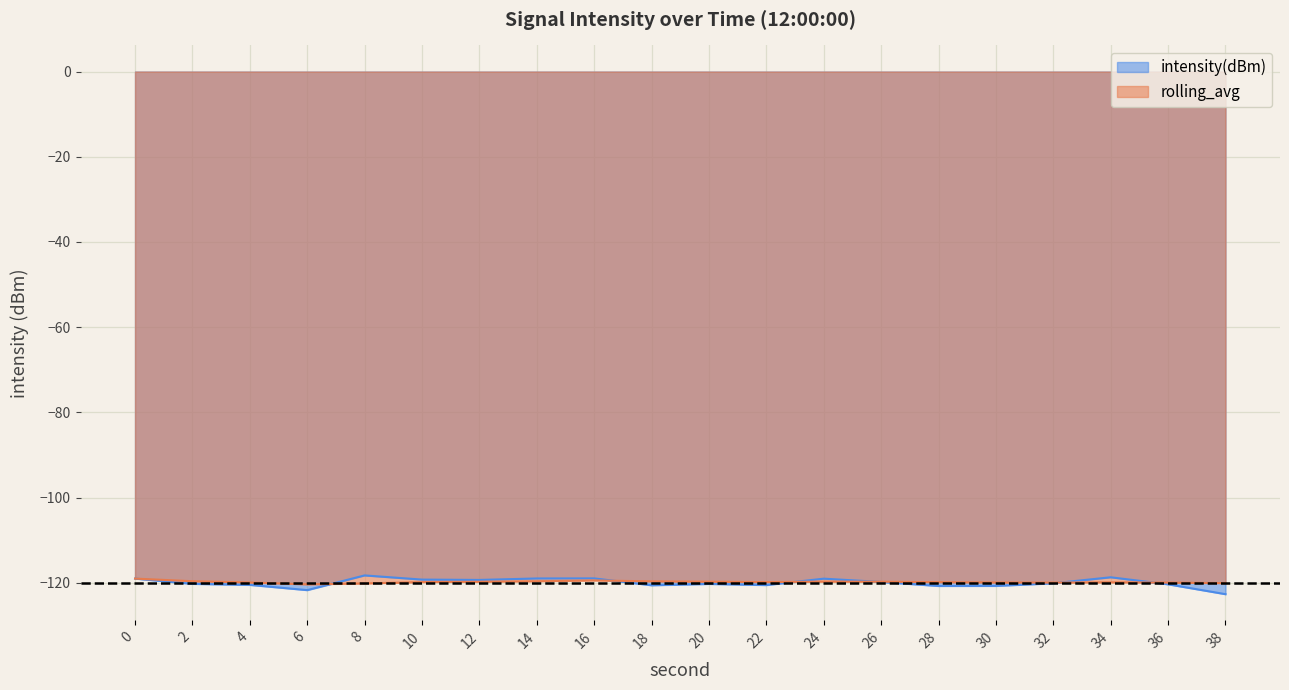

How many times do intensity(dBm) and rolling_avg cross each other?

6